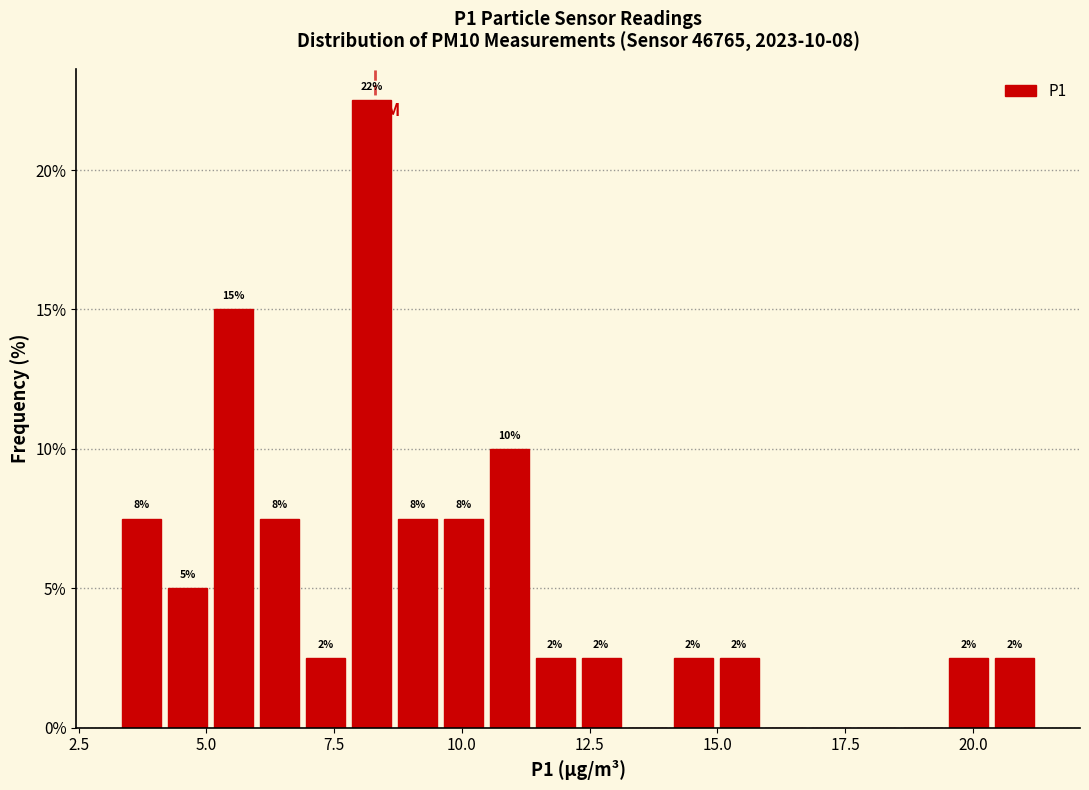

Around what value on the x-axis is the tallest bar? Give the approximate position of its centre, as read against the axis.

8.0